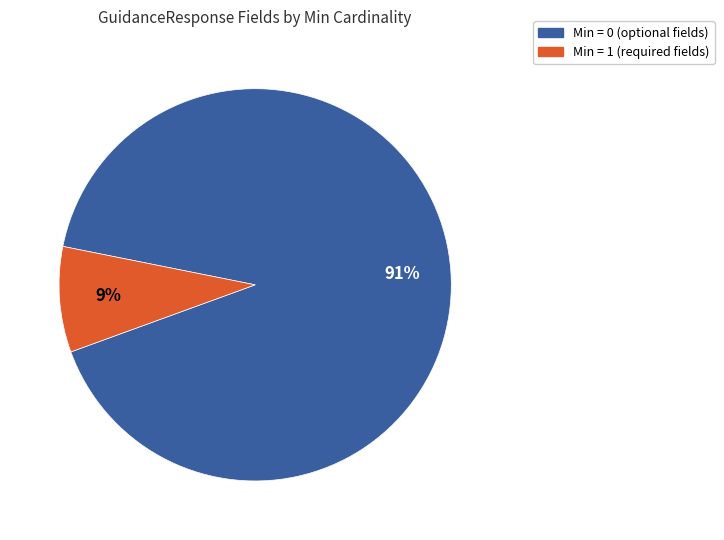

Which category has the biggest portion of the pie?

Min = 0 (optional fields)